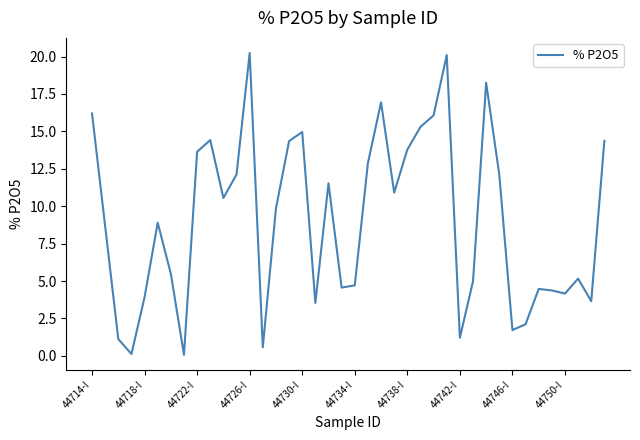

What is the maximum value shown in the chart?

20.2